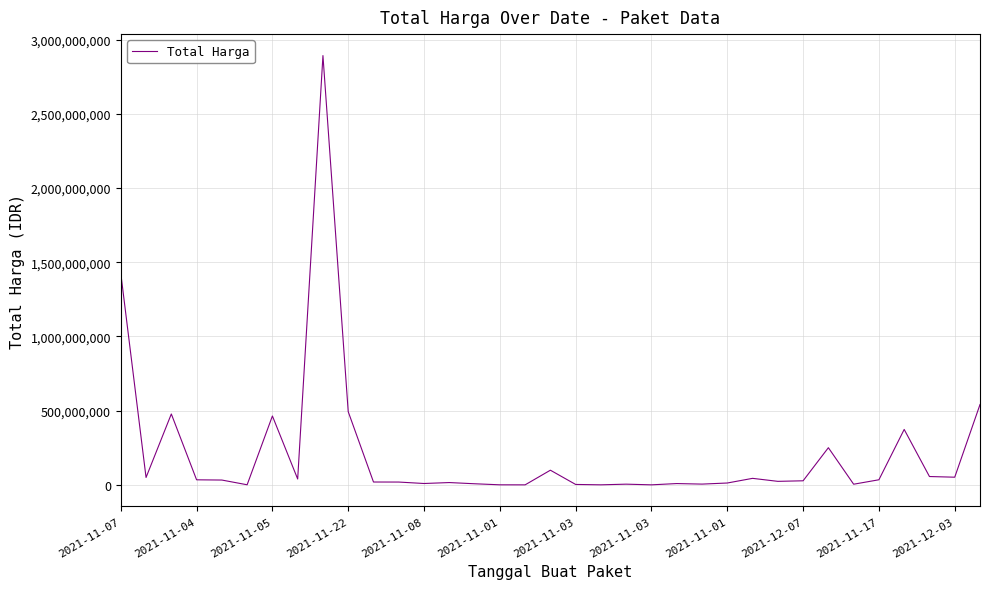

What is the difference between the maximum and minimum values?

2892044000